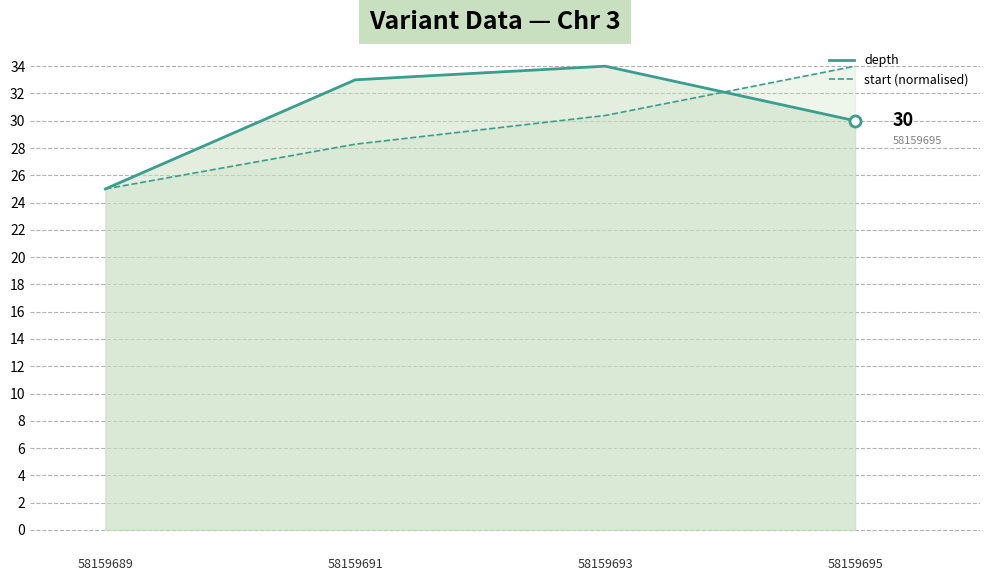

The value of start (normalised) at 58159693 is 48.6. True or false?

False